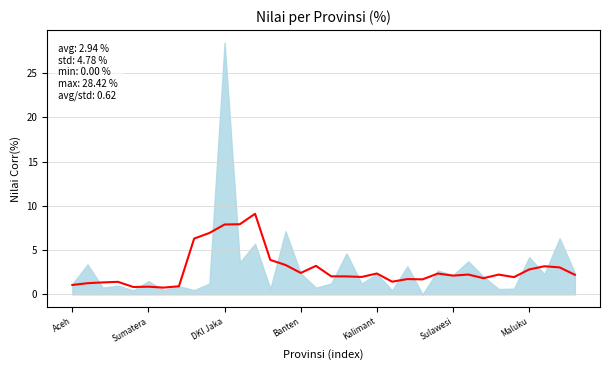

What is the difference between the values at 9 and Sumatera?

5.7